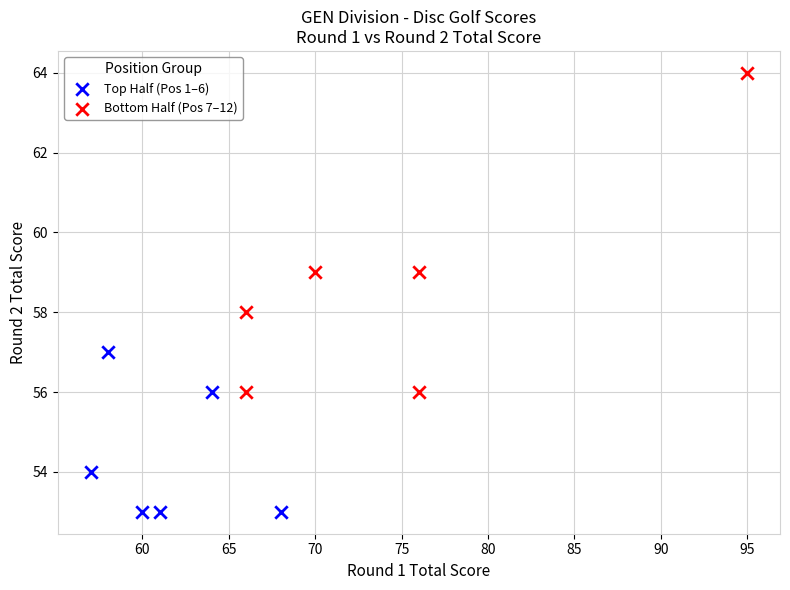

What are all the series names shown in the legend?

Top Half (Pos 1–6), Bottom Half (Pos 7–12)